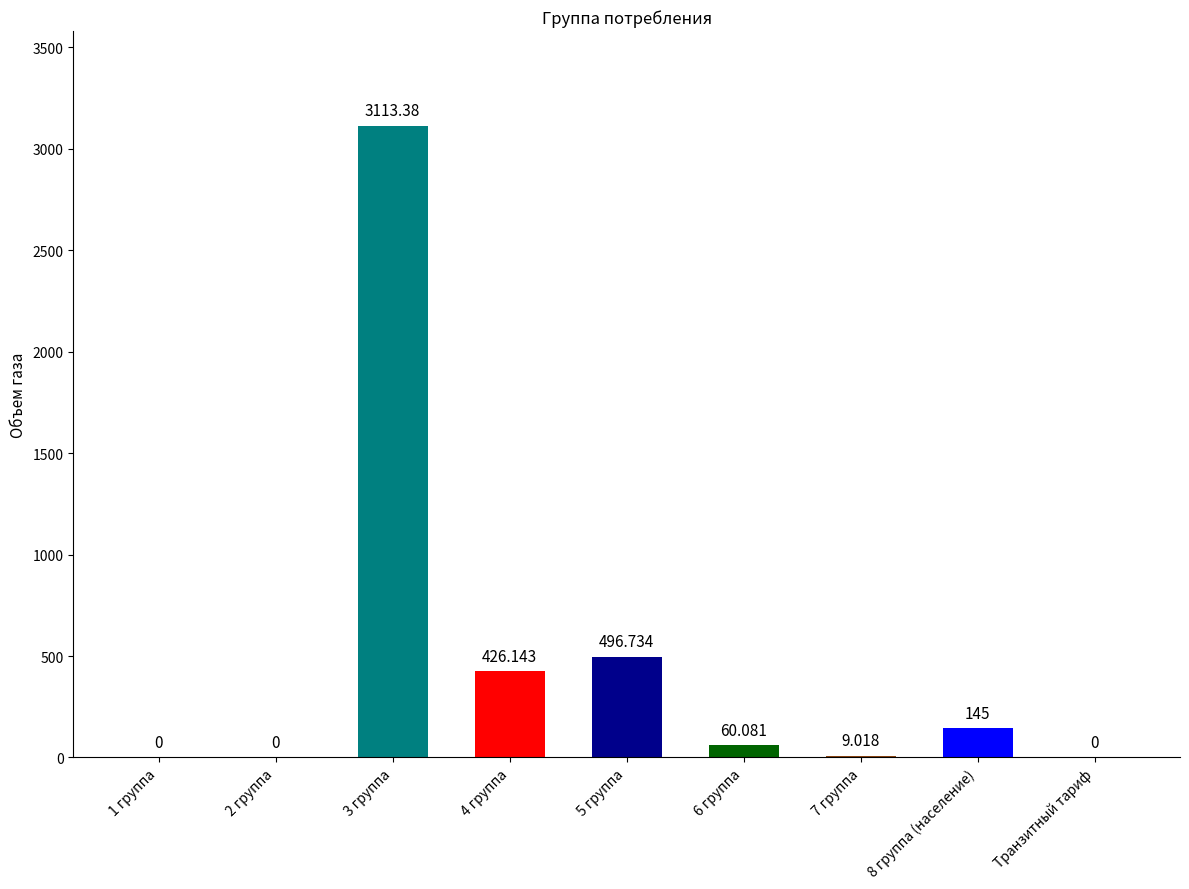

Is it true that the value at 8 группа (население) is 145.0?

True